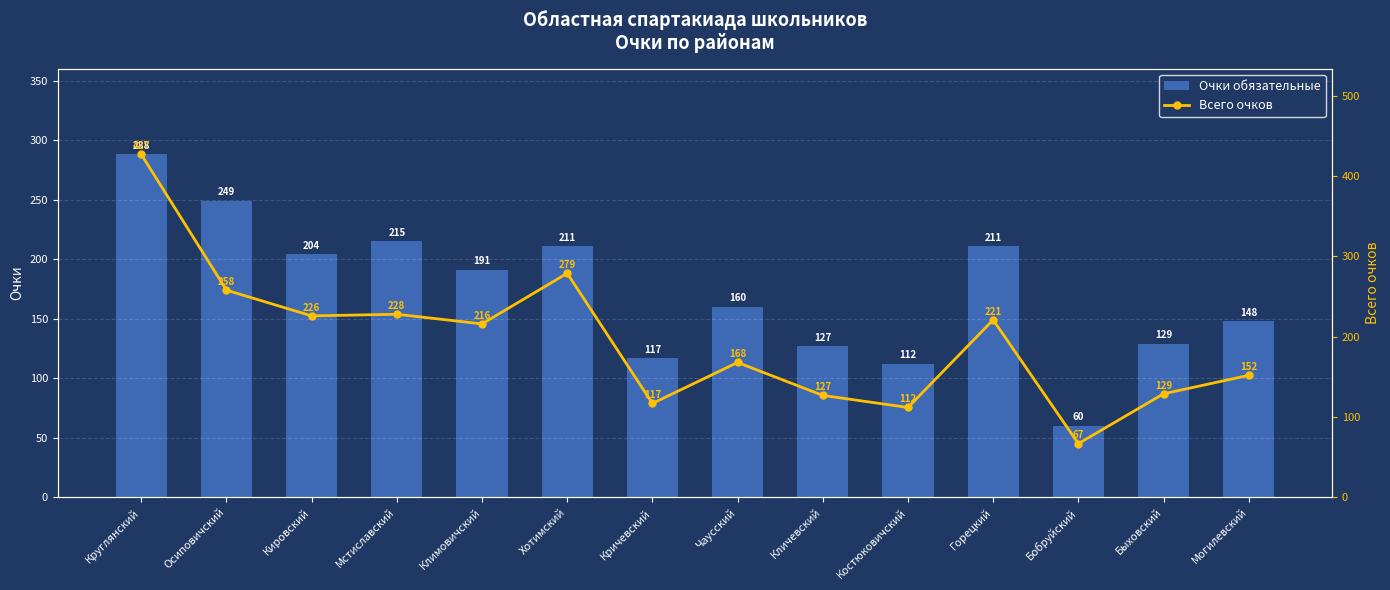

What position from the right is Могилевский?

1